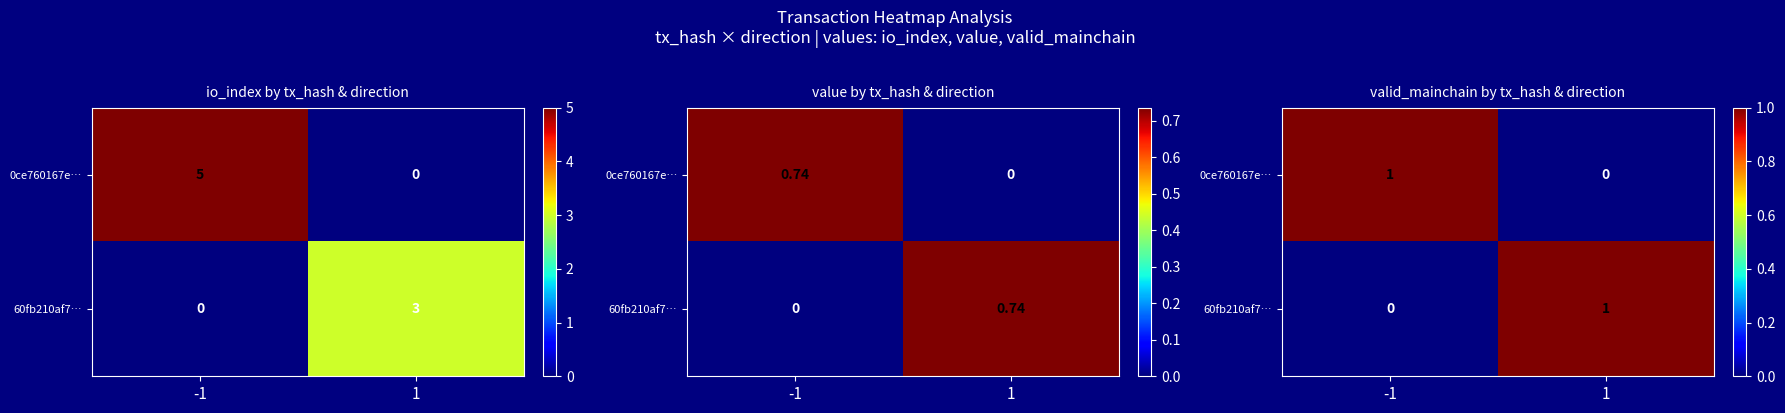

At which label does 60fb210af7… reach its minimum?

-1